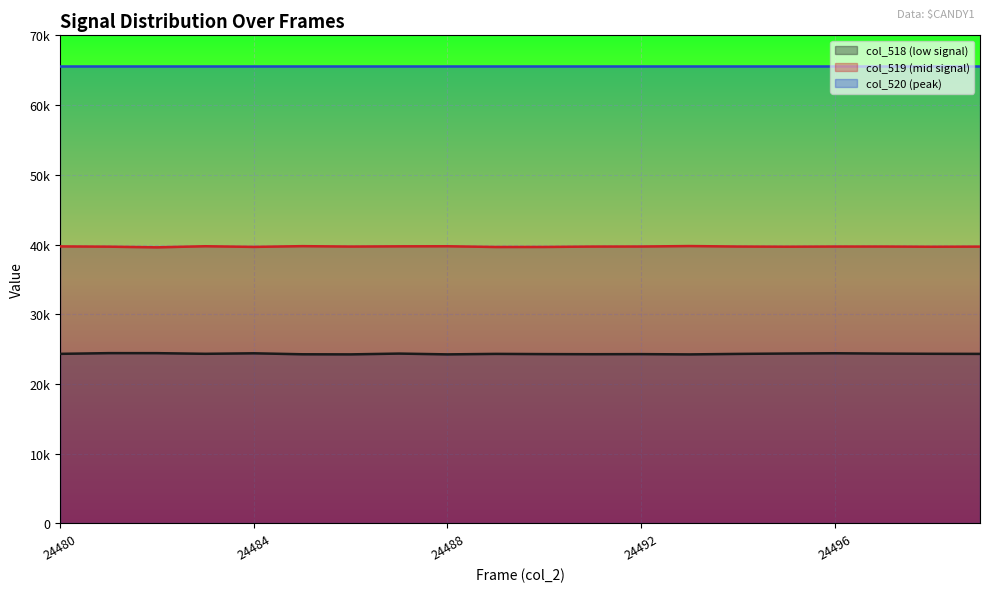

What are all the series names shown in the legend?

col_518 (low signal), col_519 (mid signal), col_520 (peak)